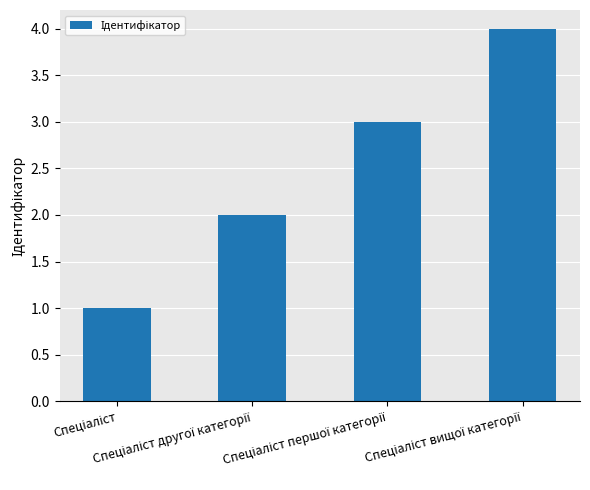

Are the bars horizontal?

No